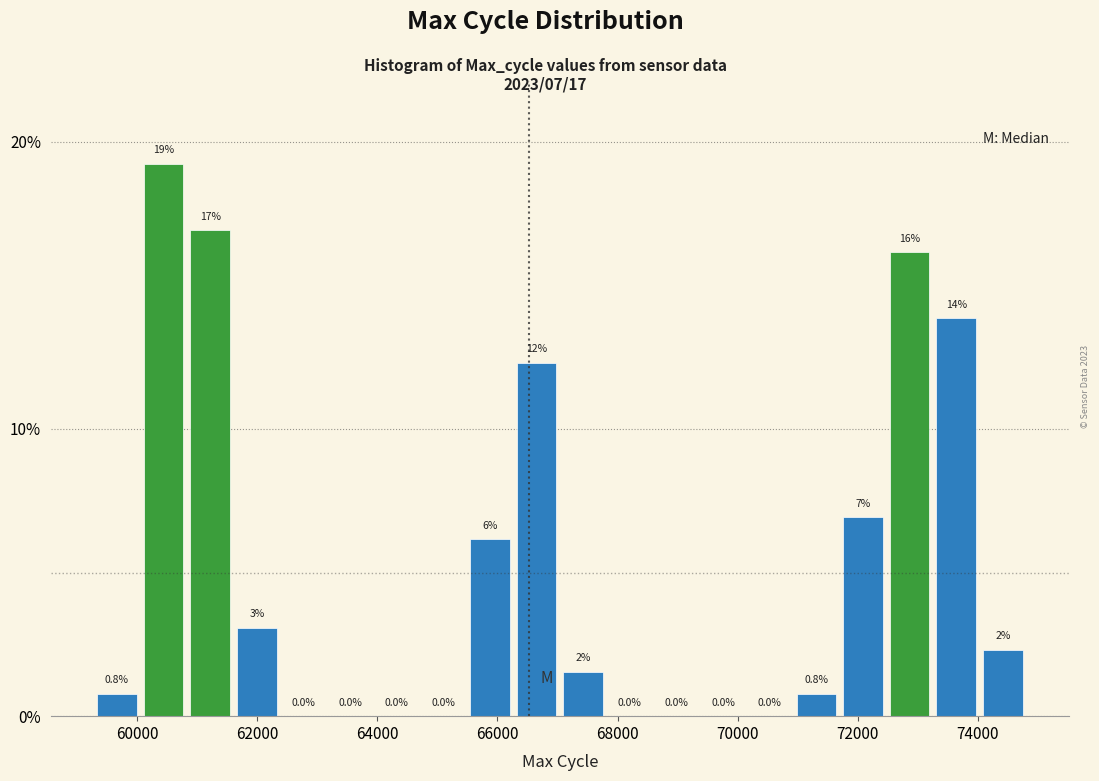

Read against the x-axis, roughly where is the centre of the tallest bar?

60400